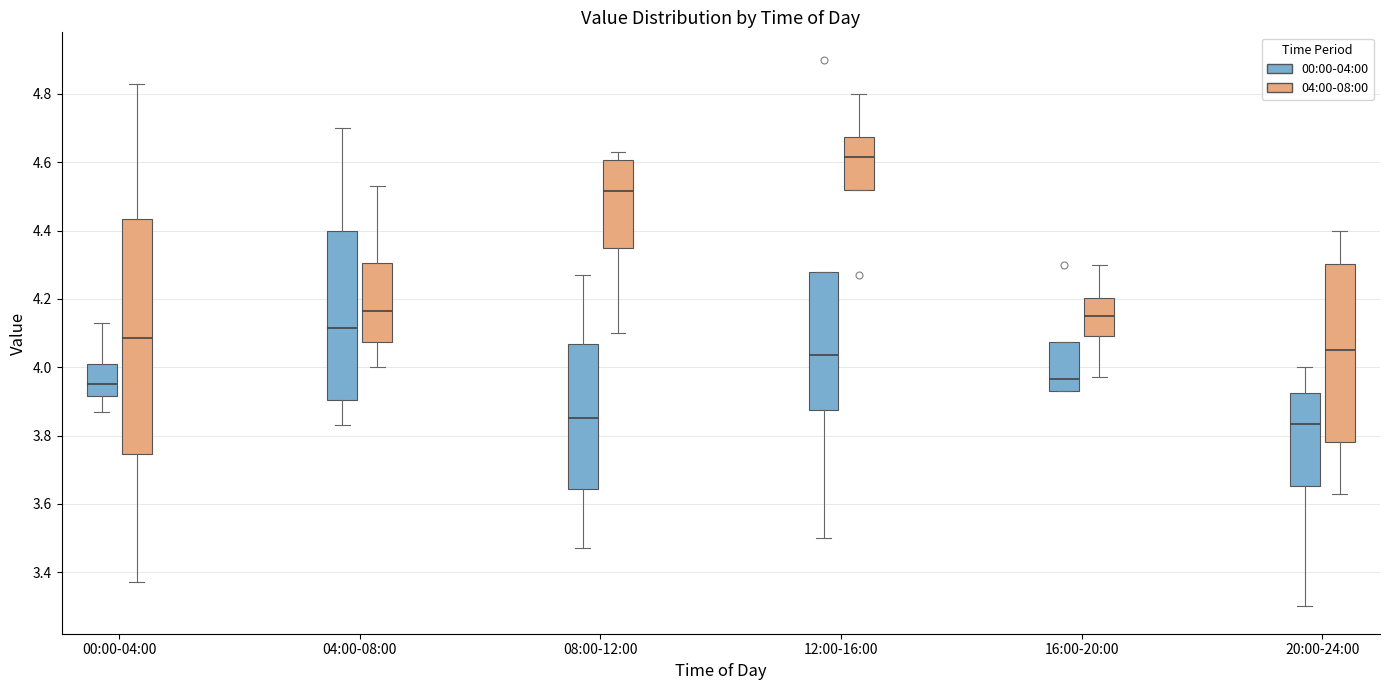

Reading left to right, read every box against the y-axis: the position of its median line, the range the box covers, and the ends of its whiskers. The values are not printed on the chart, so give them approximately, as read against the axis.

00:00-04:00 (00:00-04:00): median 3.96, box 3.92 to 4.02, whiskers 3.88 to 4.14
00:00-04:00 (04:00-08:00): median 4.08, box 3.74 to 4.44, whiskers 3.38 to 4.84
04:00-08:00 (00:00-04:00): median 4.12, box 3.90 to 4.40, whiskers 3.84 to 4.70
04:00-08:00 (04:00-08:00): median 4.16, box 4.08 to 4.30, whiskers 4.00 to 4.54
08:00-12:00 (00:00-04:00): median 3.86, box 3.64 to 4.06, whiskers 3.48 to 4.28
08:00-12:00 (04:00-08:00): median 4.52, box 4.34 to 4.60, whiskers 4.10 to 4.64
12:00-16:00 (00:00-04:00): median 4.04, box 3.88 to 4.28, whiskers 3.50 to 4.28
12:00-16:00 (04:00-08:00): median 4.62, box 4.52 to 4.68, whiskers 4.52 to 4.80
16:00-20:00 (00:00-04:00): median 3.96, box 3.94 to 4.08, whiskers 3.94 to 4.08
16:00-20:00 (04:00-08:00): median 4.16, box 4.10 to 4.20, whiskers 3.98 to 4.30
20:00-24:00 (00:00-04:00): median 3.84, box 3.66 to 3.92, whiskers 3.30 to 4.00
20:00-24:00 (04:00-08:00): median 4.06, box 3.78 to 4.30, whiskers 3.64 to 4.40